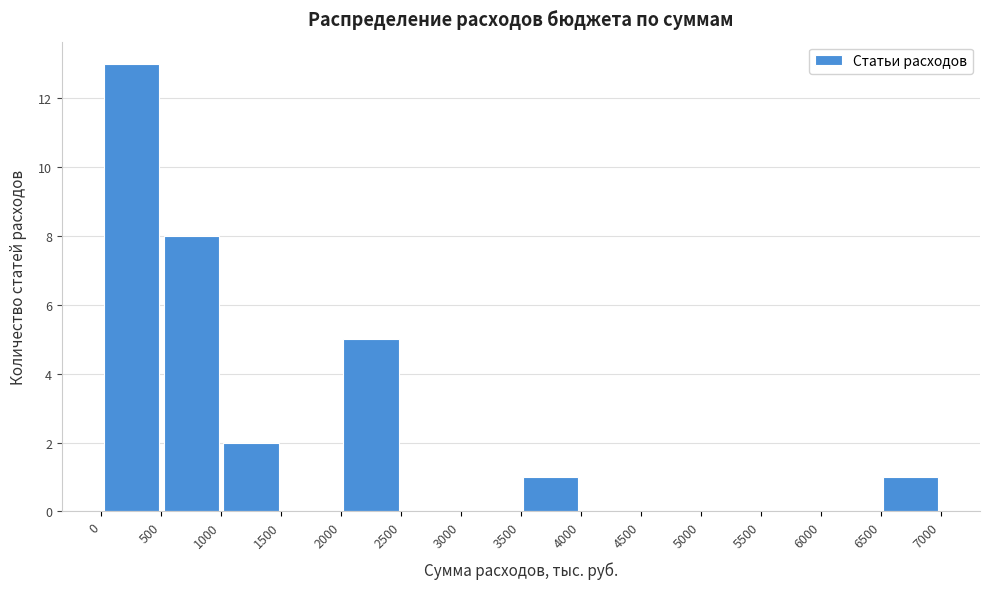

Over which range of the x-axis is the bar tallest?

0 to 500